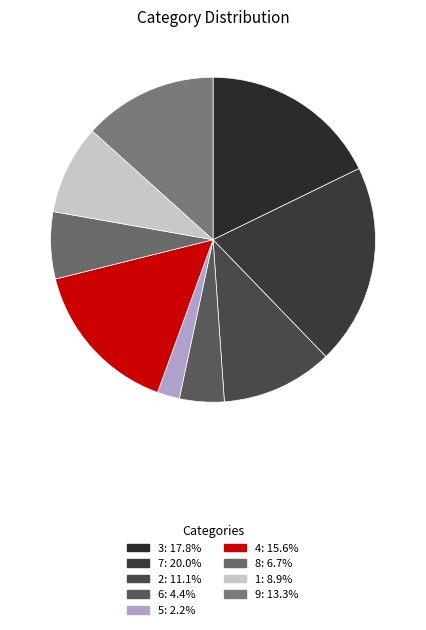

How many slices are in this pie chart?

9